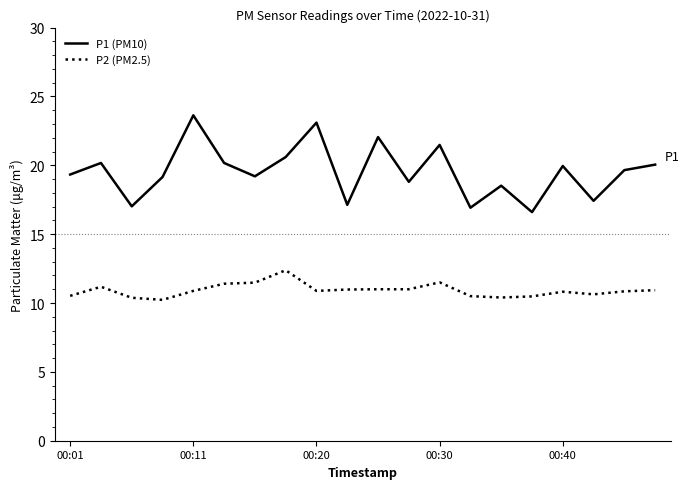

True or false: P1 (PM10) and P2 (PM2.5) cross at least once.

False